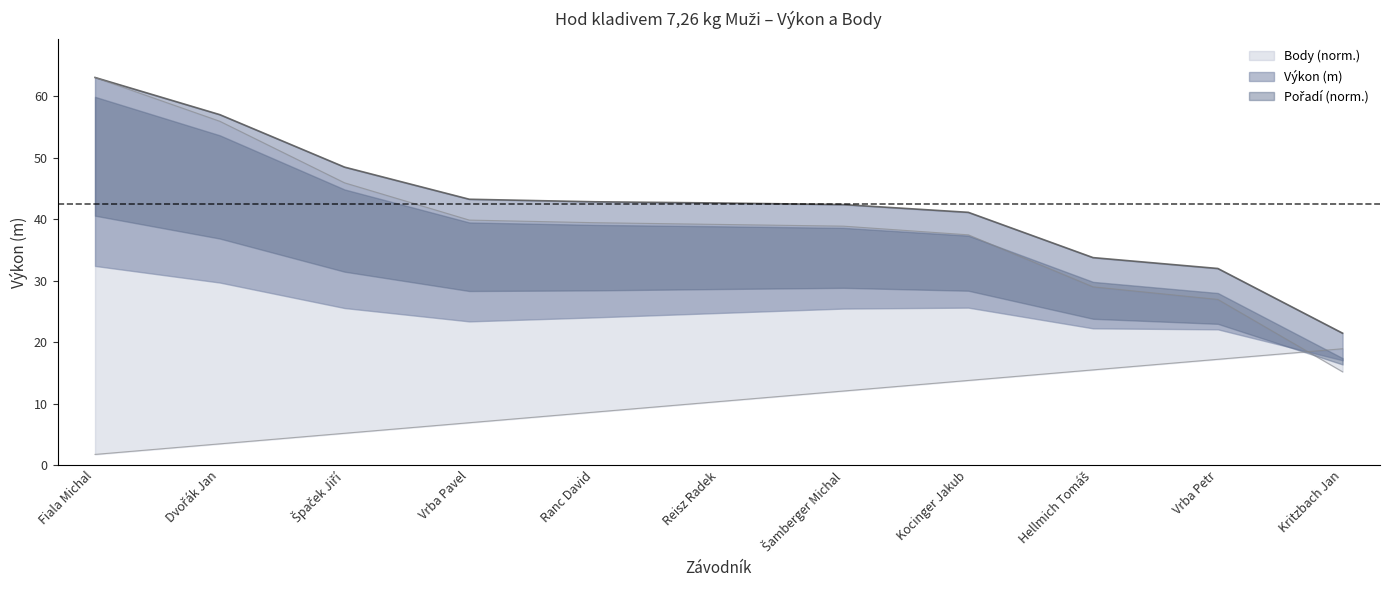

True or false: Pořadí and Výkon intersect in this chart.

False